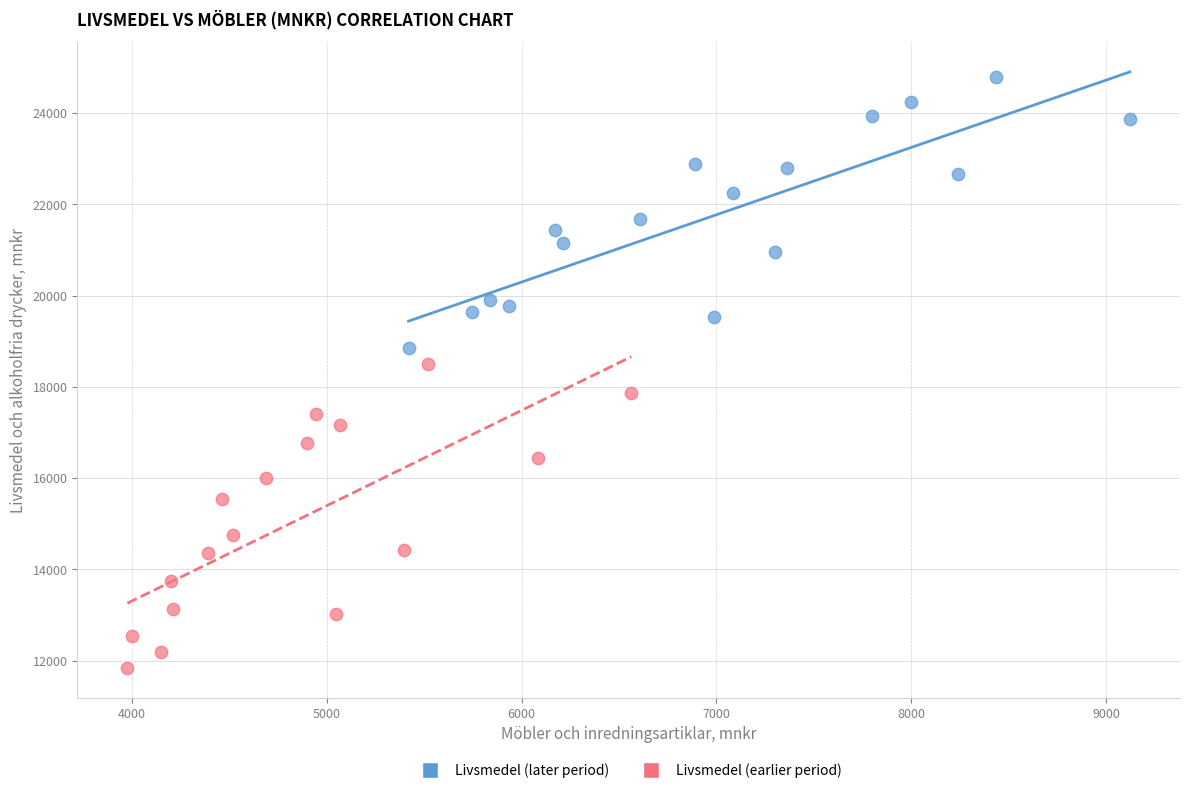

Which series has the widest spread of Y values?

Livsmedel (earlier period)